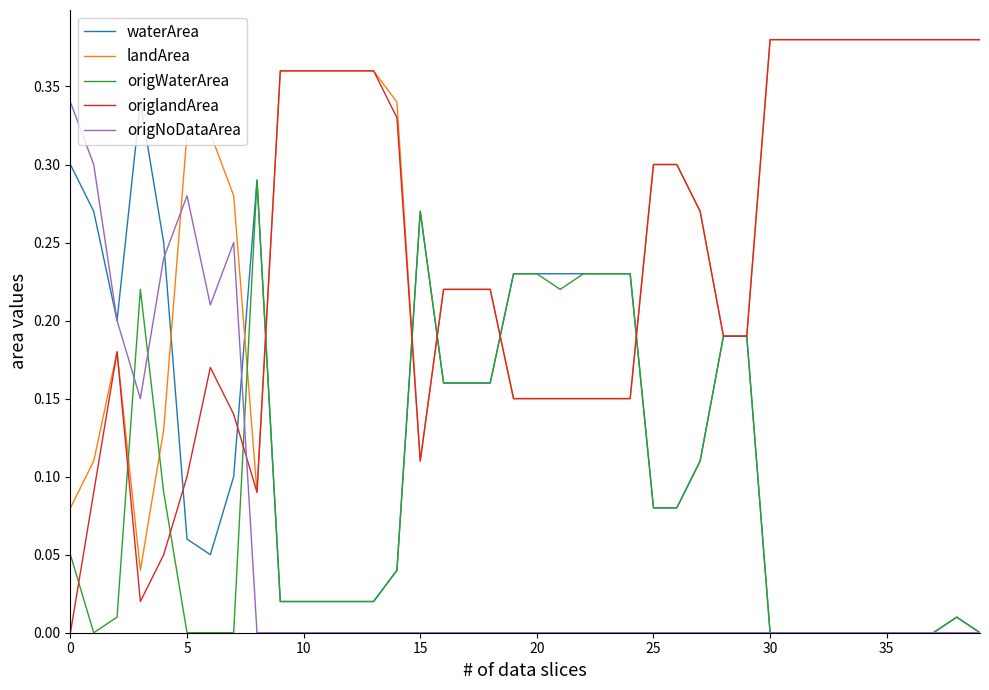

True or false: landArea and origNoDataArea cross at least once.

True